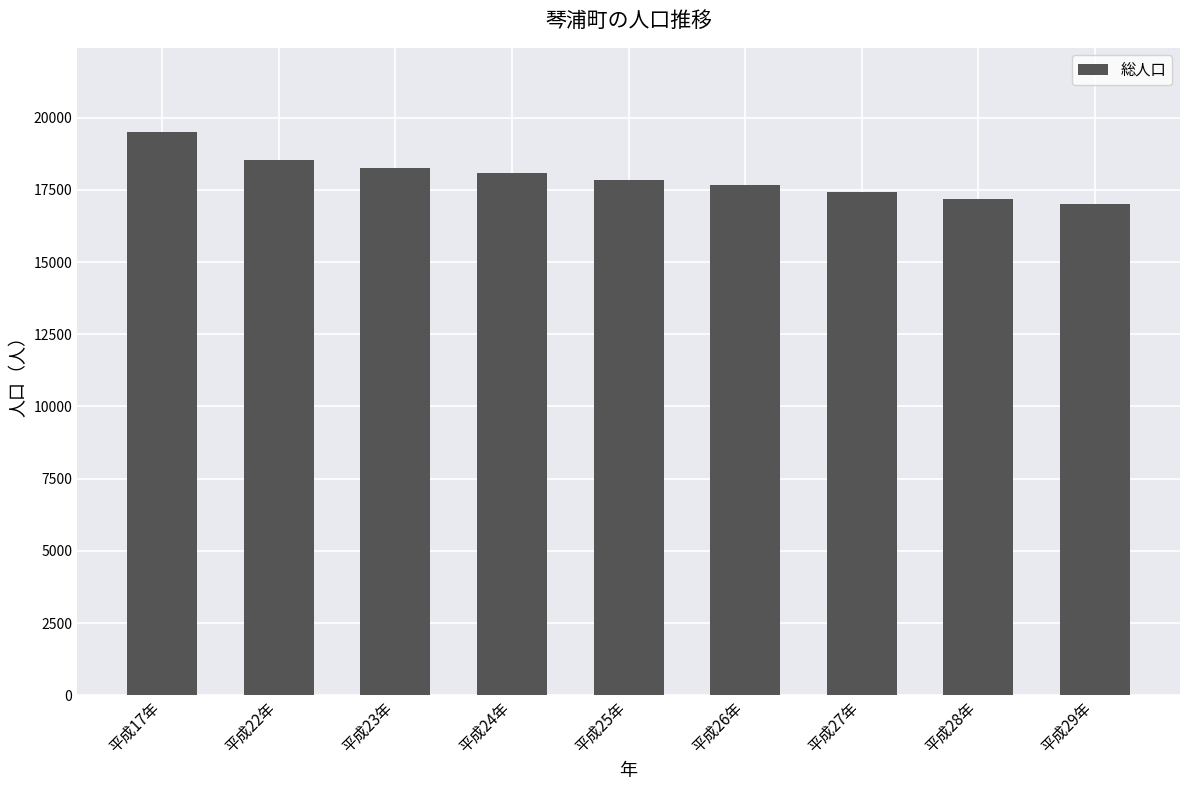

Where does the data first go above 17861?

平成17年